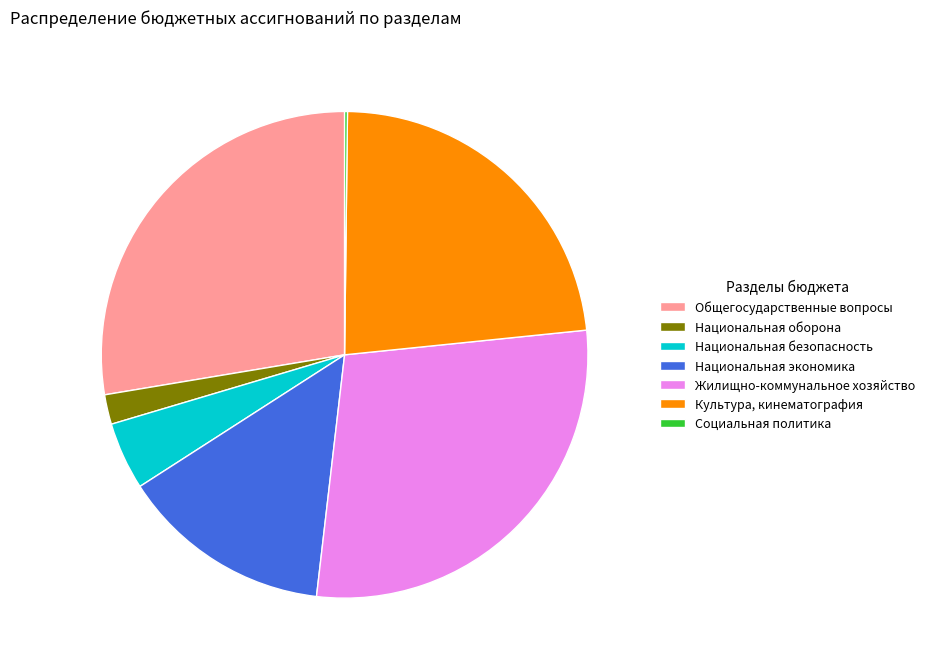

True or false: Жилищно-коммунальное хозяйство accounts for 28% of the total.

True